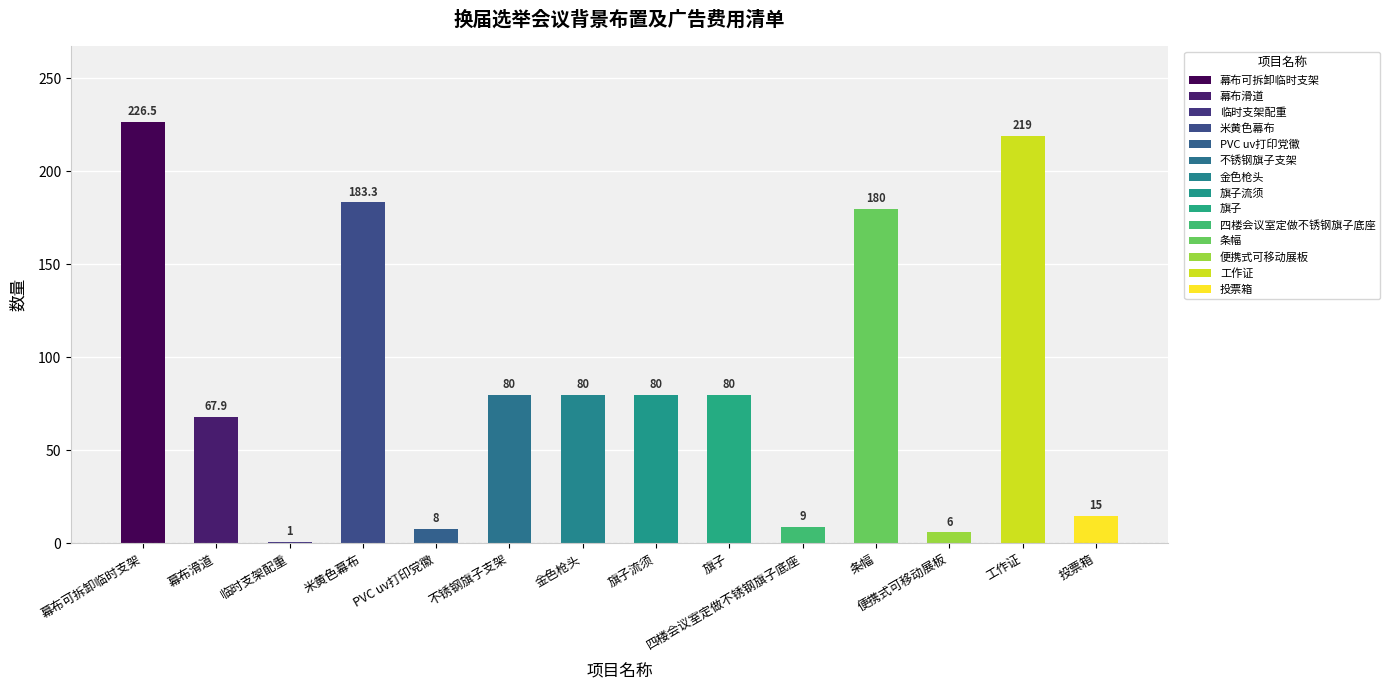

Read the value at 旗子.

80.0